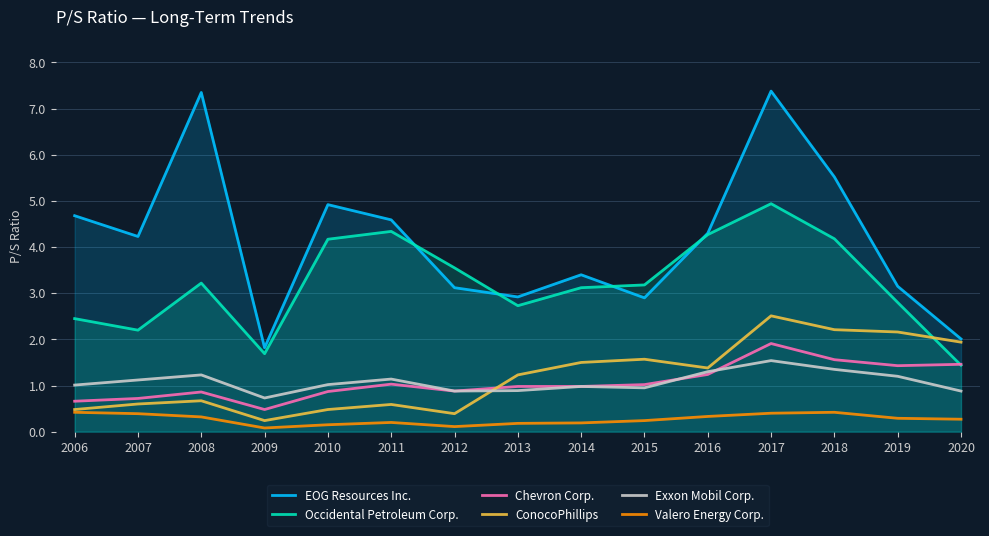

Where does the Occidental Petroleum Corp. series first go above 3?

2008